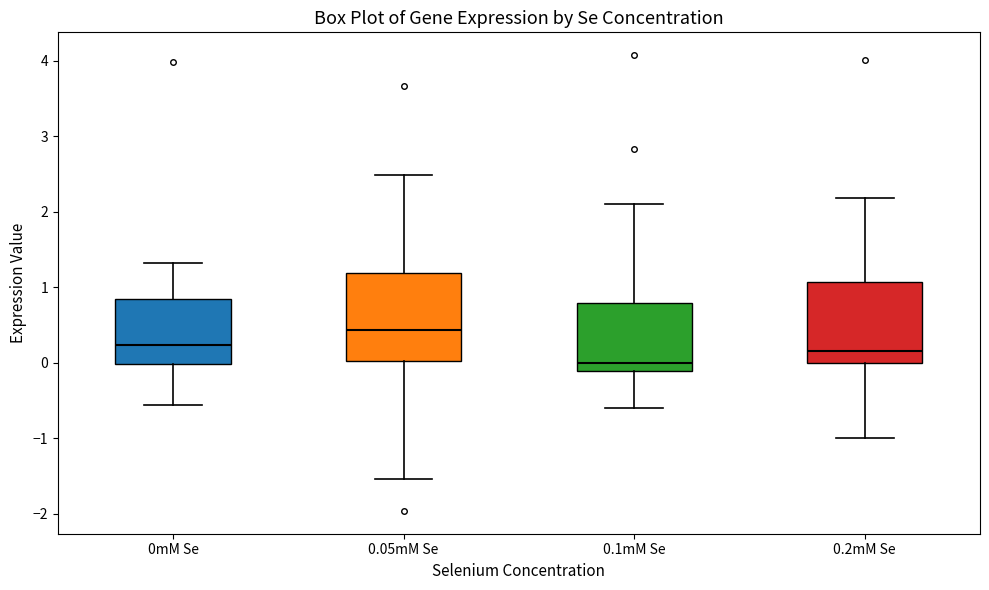

Where does the lower whisker of the box for 0mM Se end on the y-axis? The values are not printed on the chart, so give them approximately, as read against the axis.

-0.6